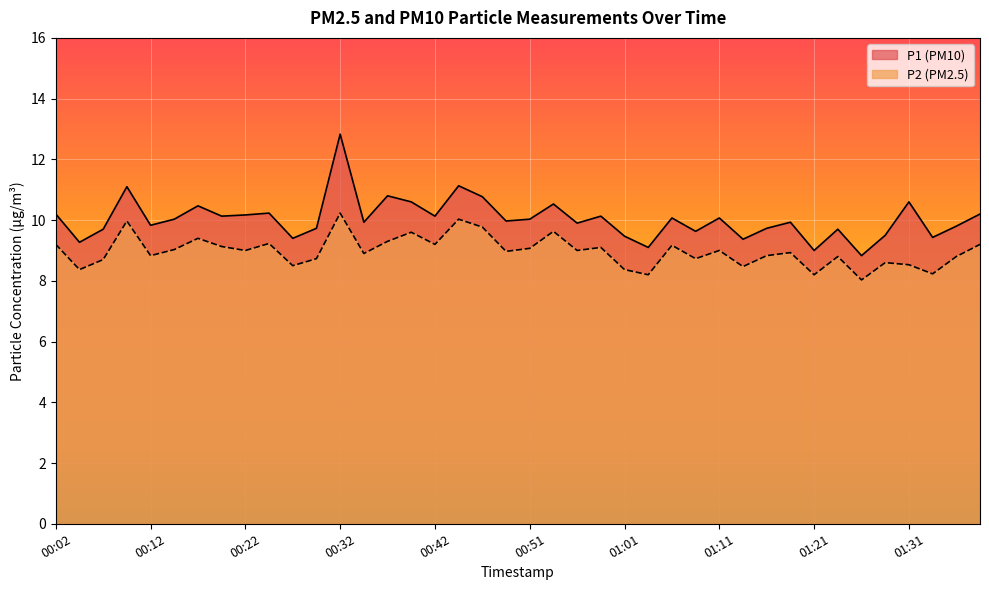

Reading left to right, transcribe all the data shown in this chart.

P1: 00:02=10.2	00:04=9.3	00:07=9.7	00:09=11.1	00:12=9.8	00:14=10.0	00:17=10.5	00:19=10.1	00:22=10.2	00:24=10.2	00:27=9.4	00:29=9.7	00:32=12.8	00:34=9.9	00:37=10.8	00:39=10.6	00:42=10.1	00:44=11.1	00:46=10.8	00:49=10.0	00:51=10.0	00:54=10.5	00:56=9.9	00:59=10.1	01:01=9.5	01:04=9.1	01:06=10.1	01:09=9.6	01:11=10.1	01:14=9.4	01:16=9.7	01:19=9.9	01:21=9.0	01:24=9.7	01:26=8.8	01:29=9.5	01:31=10.6	01:34=9.4	01:36=9.8	01:39=10.2
P2: 00:02=9.2	00:04=8.4	00:07=8.7	00:09=10.0	00:12=8.8	00:14=9.0	00:17=9.4	00:19=9.1	00:22=9.0	00:24=9.2	00:27=8.5	00:29=8.7	00:32=10.2	00:34=8.9	00:37=9.3	00:39=9.6	00:42=9.2	00:44=10.0	00:46=9.8	00:49=9.0	00:51=9.1	00:54=9.6	00:56=9.0	00:59=9.1	01:01=8.4	01:04=8.2	01:06=9.2	01:09=8.7	01:11=9.0	01:14=8.5	01:16=8.8	01:19=8.9	01:21=8.2	01:24=8.8	01:26=8.0	01:29=8.6	01:31=8.5	01:34=8.2	01:36=8.8	01:39=9.2